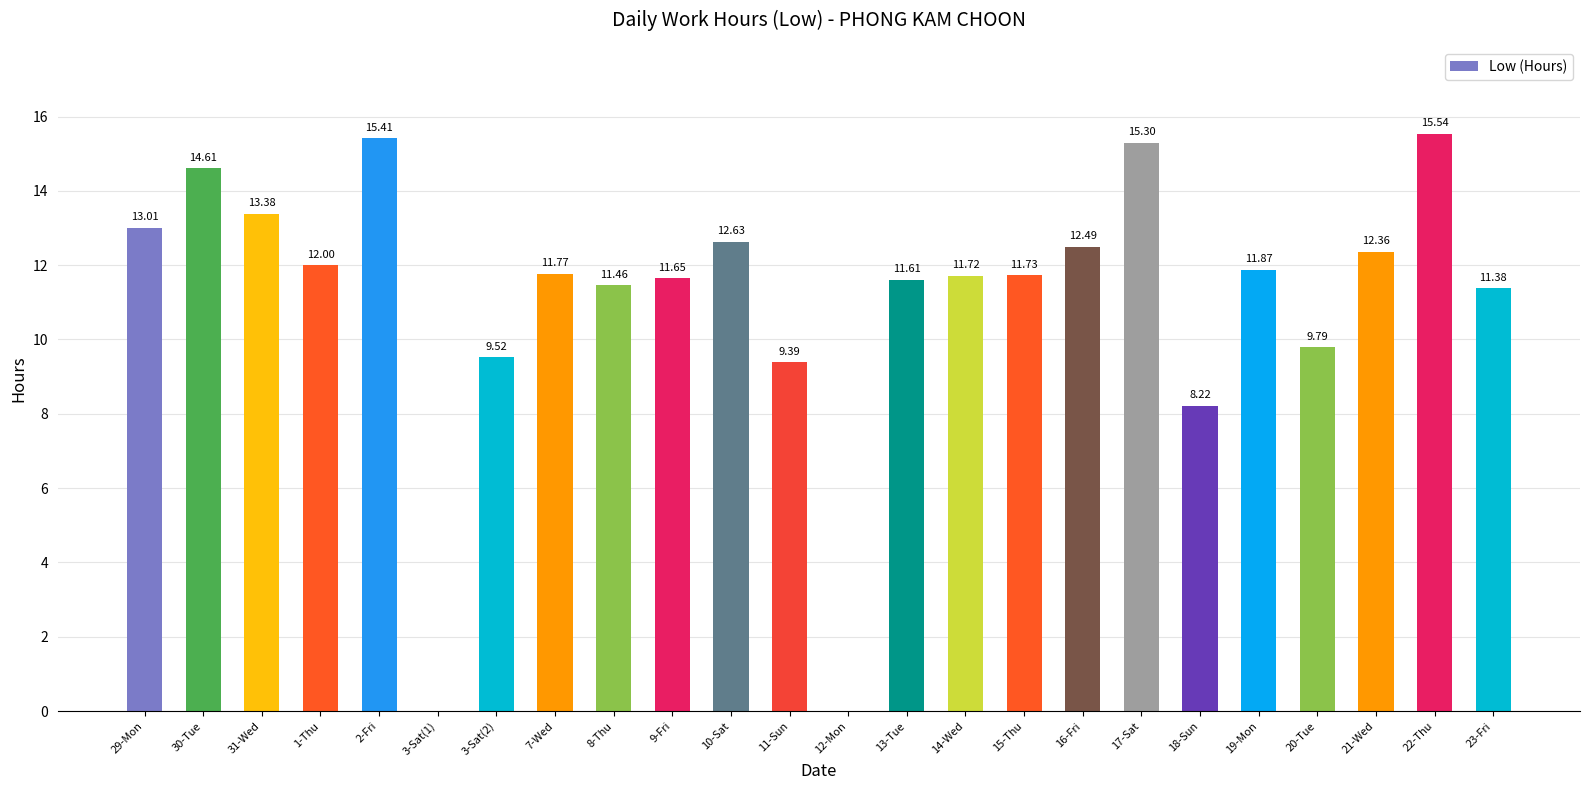

The chart shows a value of 13.0 at 29-Mon. True or false?

True